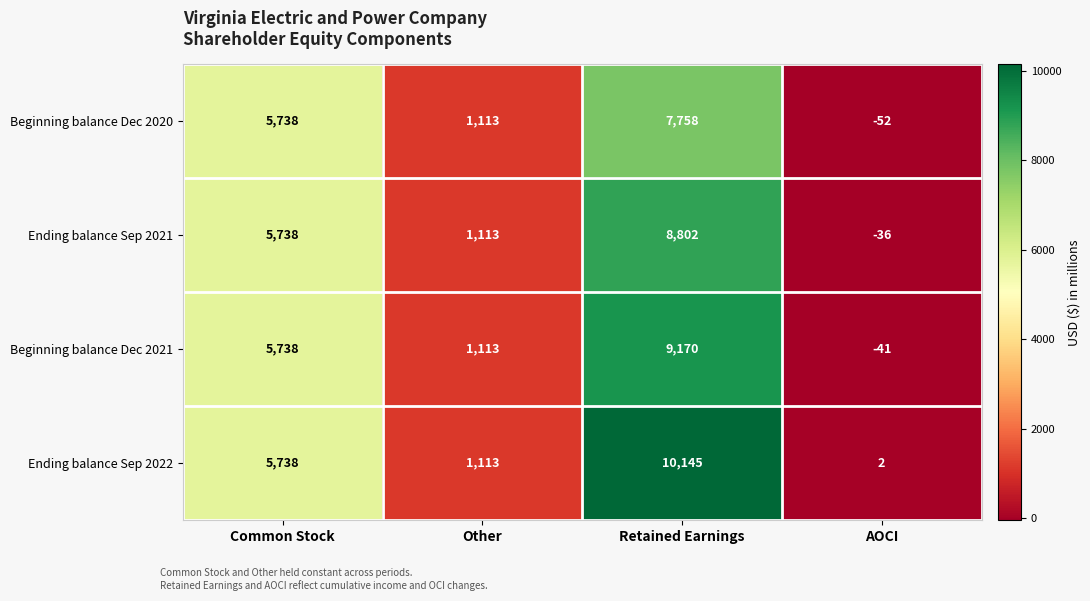

How many values in the Ending balance Sep 2021 series are below 5738?

2